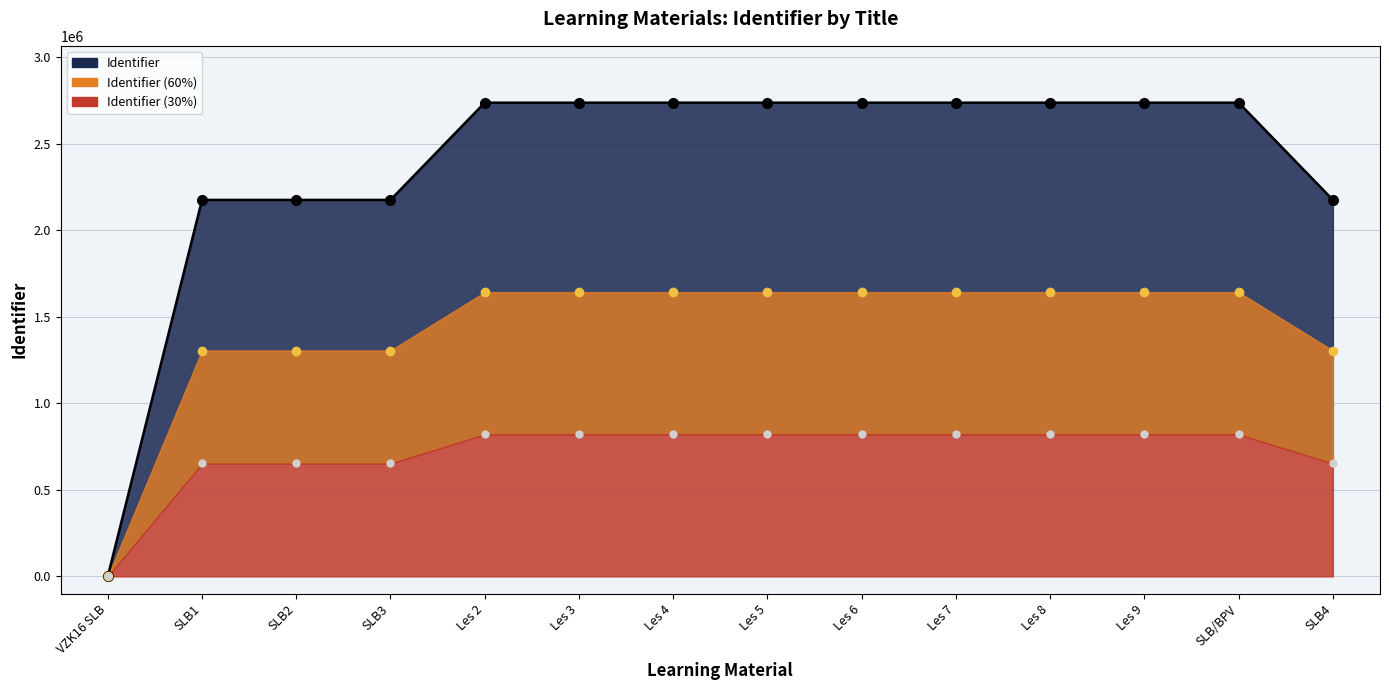

Which label corresponds to the largest value in the chart?

SLB/BPV